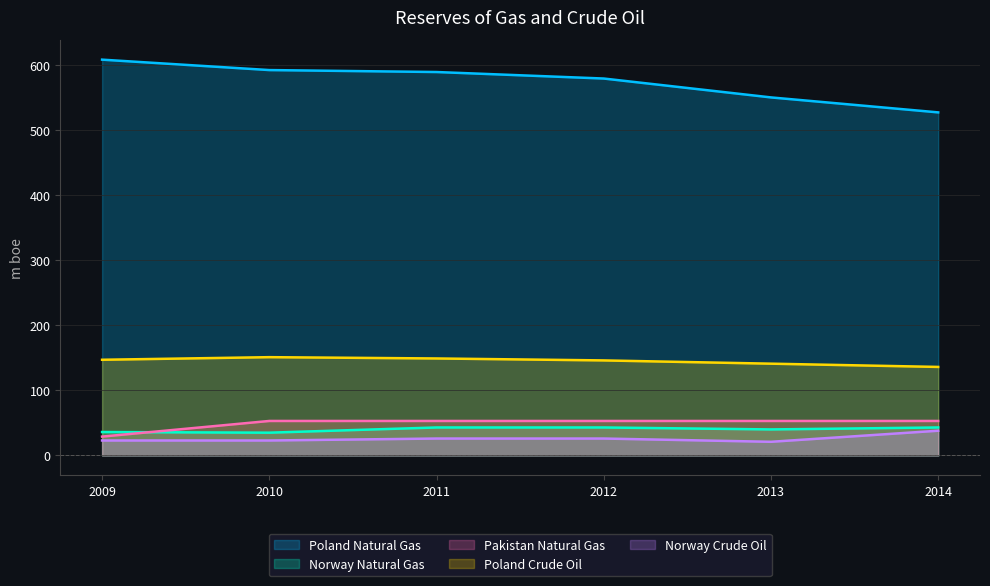

True or false: Norway Natural Gas and Poland Natural Gas intersect in this chart.

False